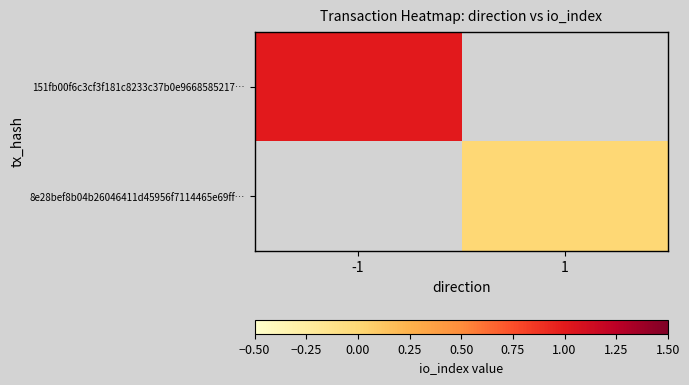

How many values in 151fb00f6c3cf3f181c8233c37b0e9668585217… are above zero?

1